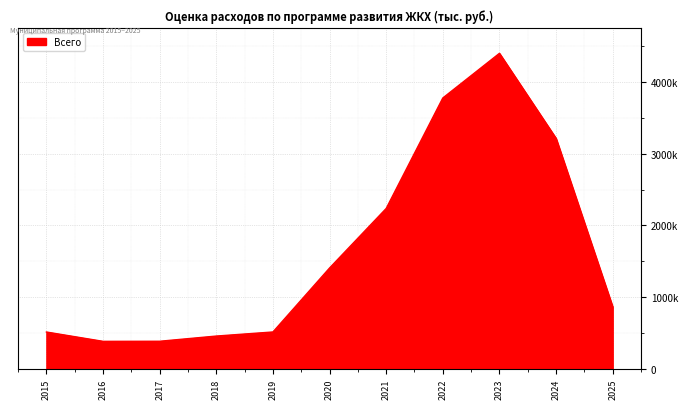

What is the minimum value shown in the chart?

382692.8